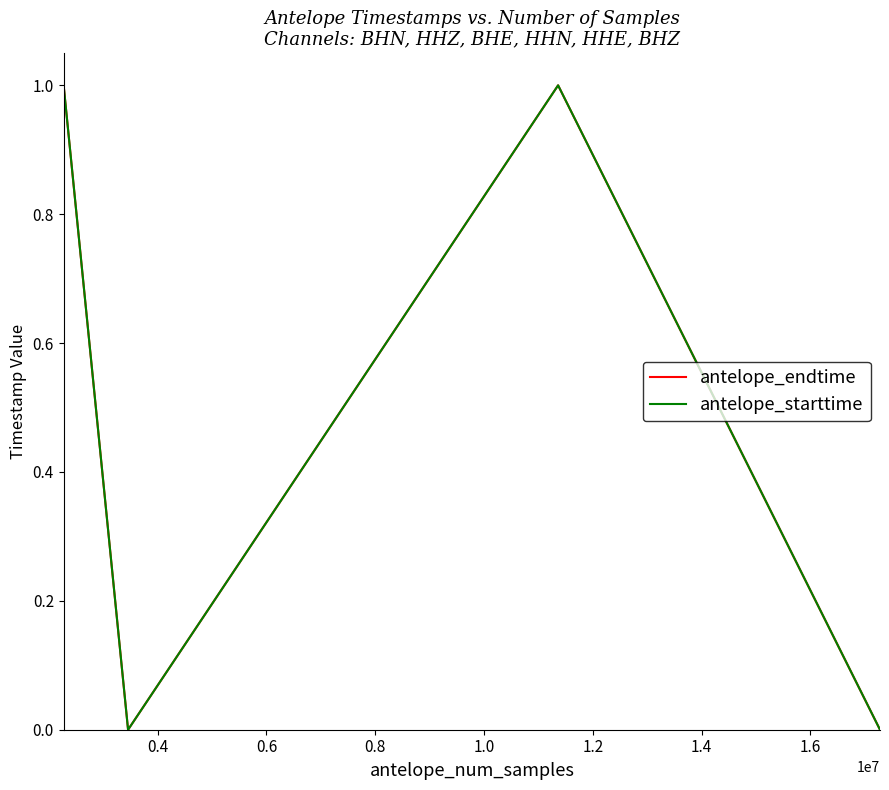

What is the highest value of the antelope_endtime series?

1.0